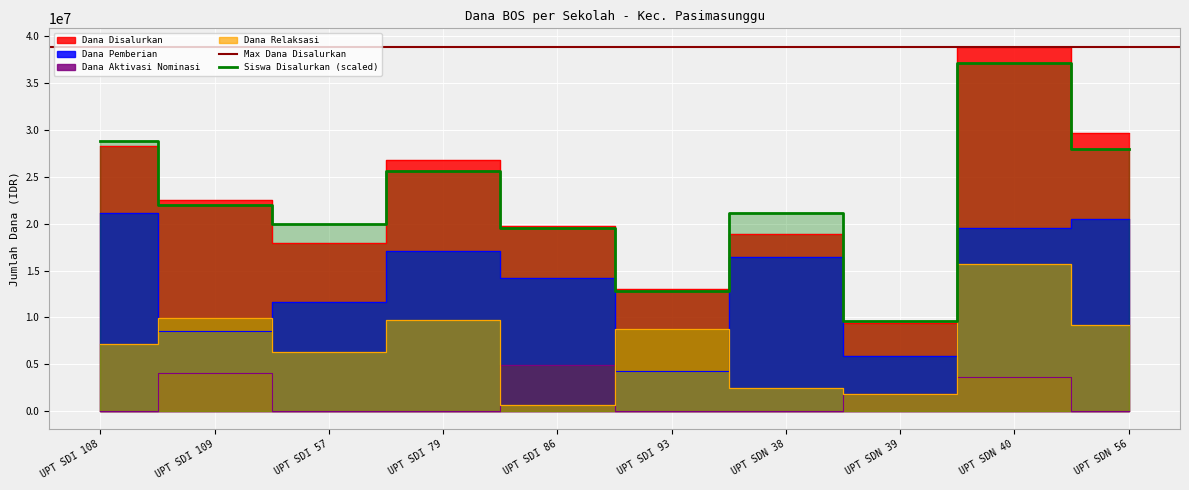

What is the label of the 7th point from the left?

UPT SDN 38